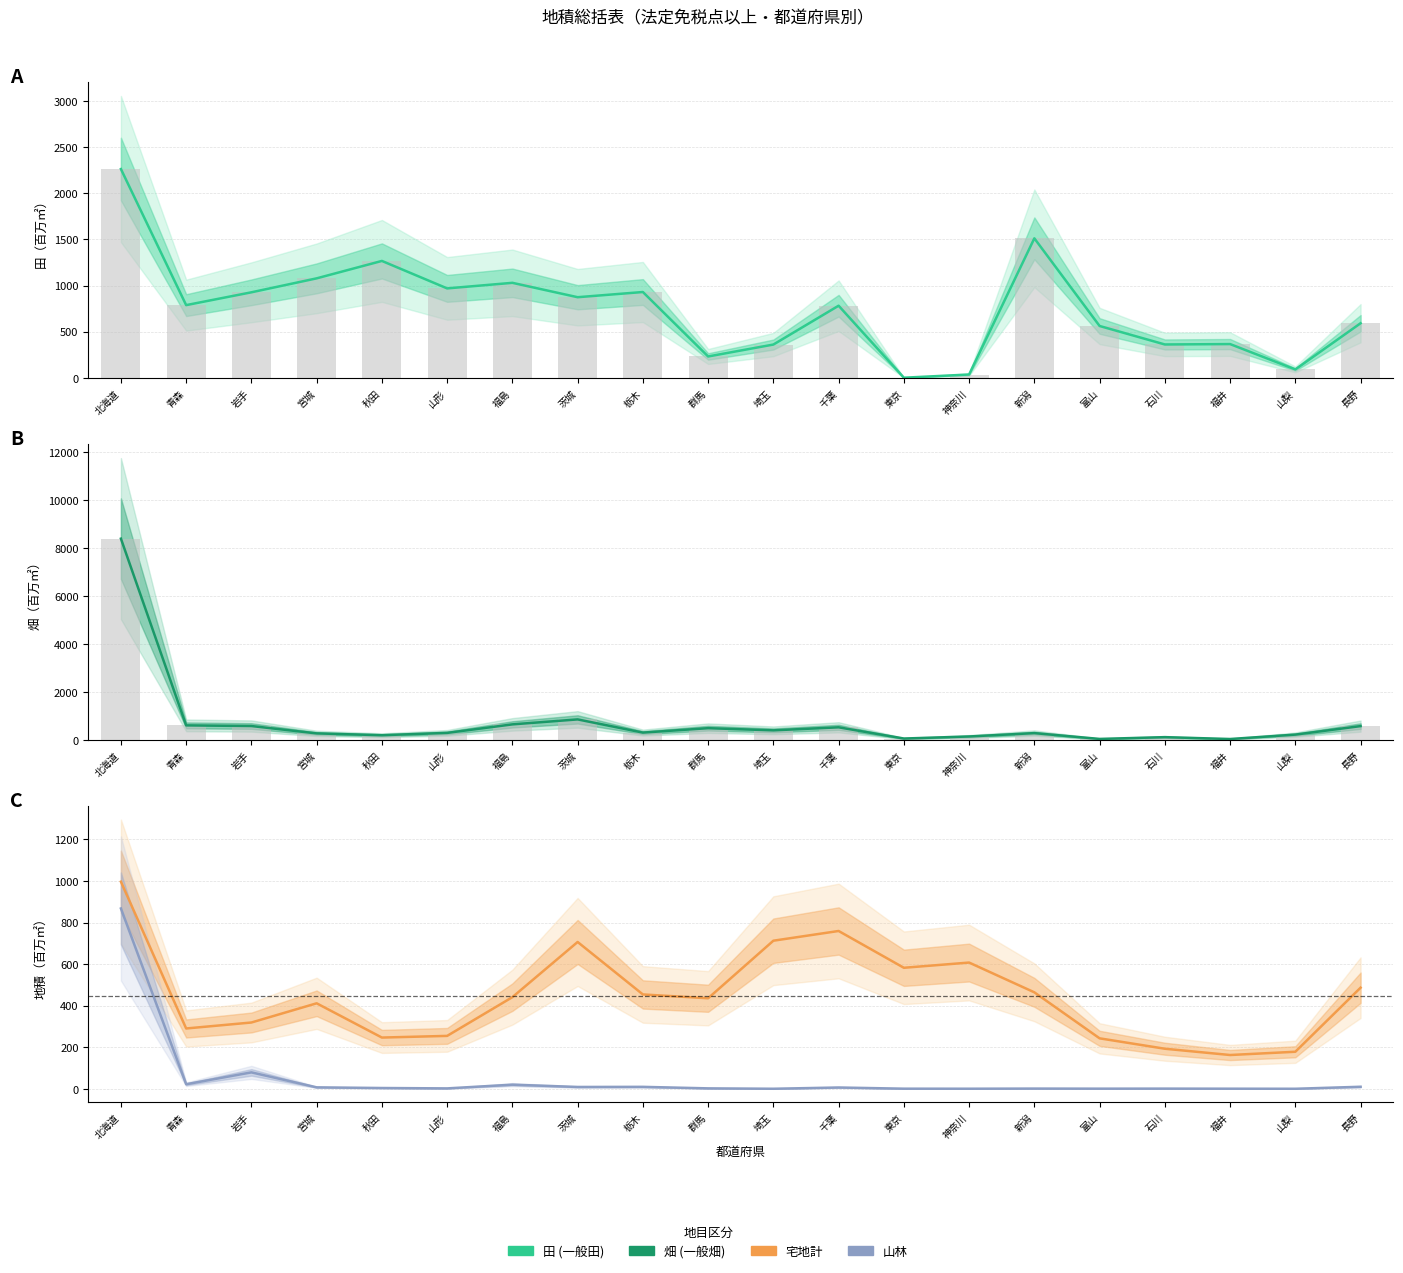

Is the value of 田 (一般田) (bars) at 千葉 greater than the value of 田 (一般田) at 北海道?

No